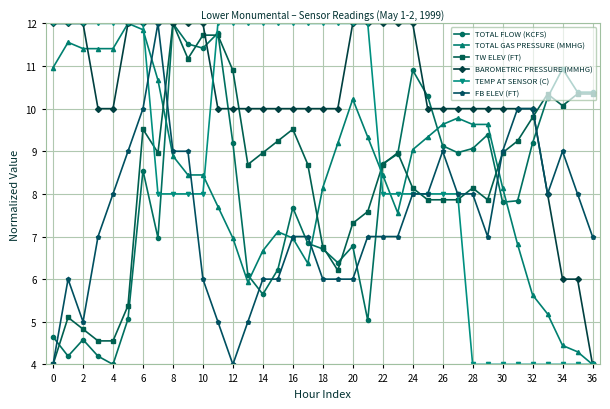

What is the value of the BAROMETRIC PRESSURE (MMHG) point at the 16th from the left?

10.0